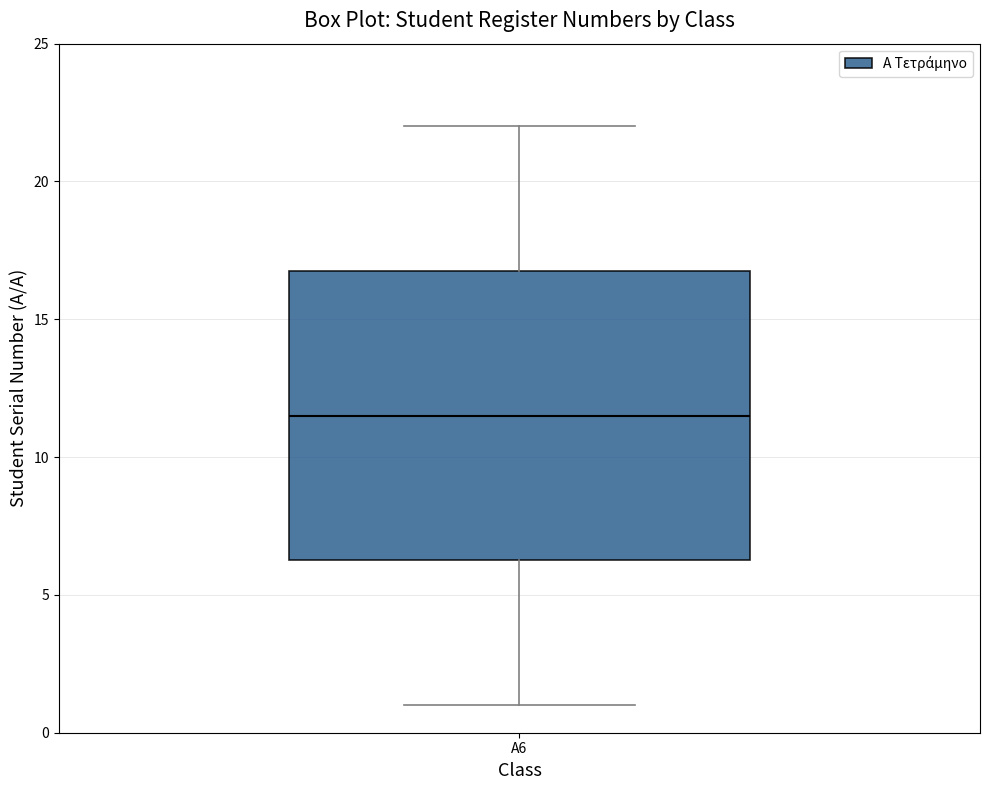

Where does the lower whisker of the box for Α6 end on the y-axis? The values are not printed on the chart, so give them approximately, as read against the axis.

1.0